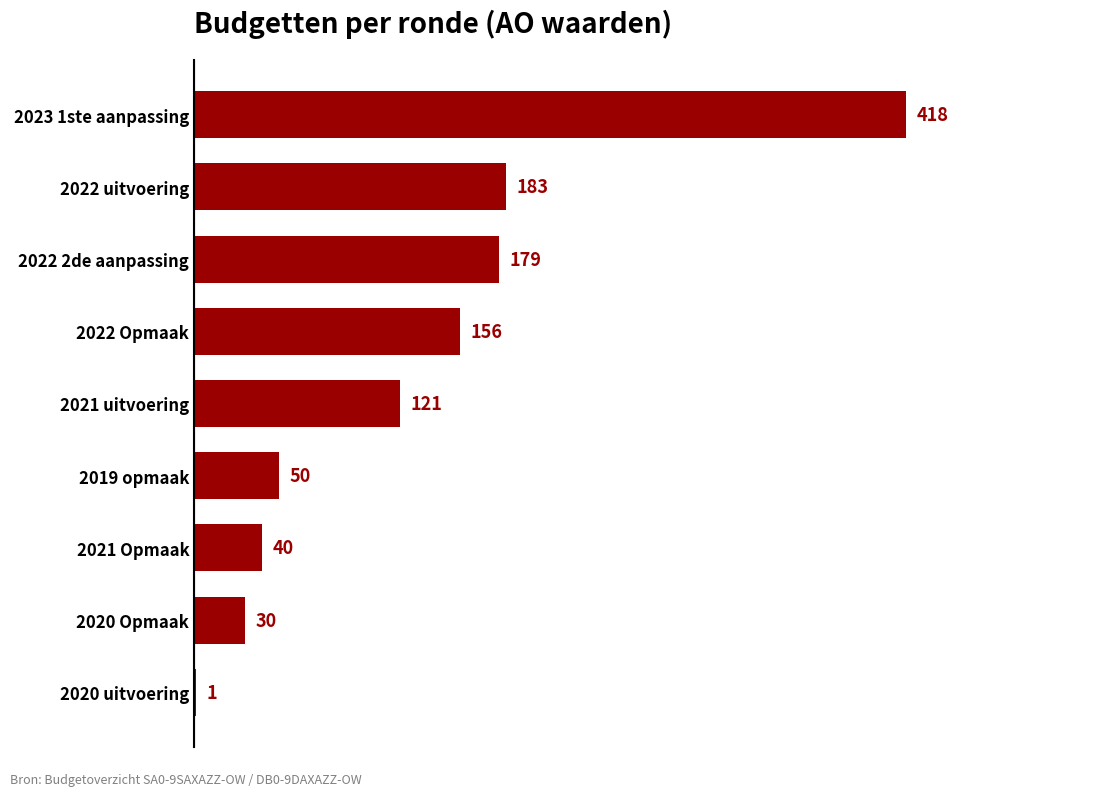

At which label is the value closest to 209?

2022 uitvoering